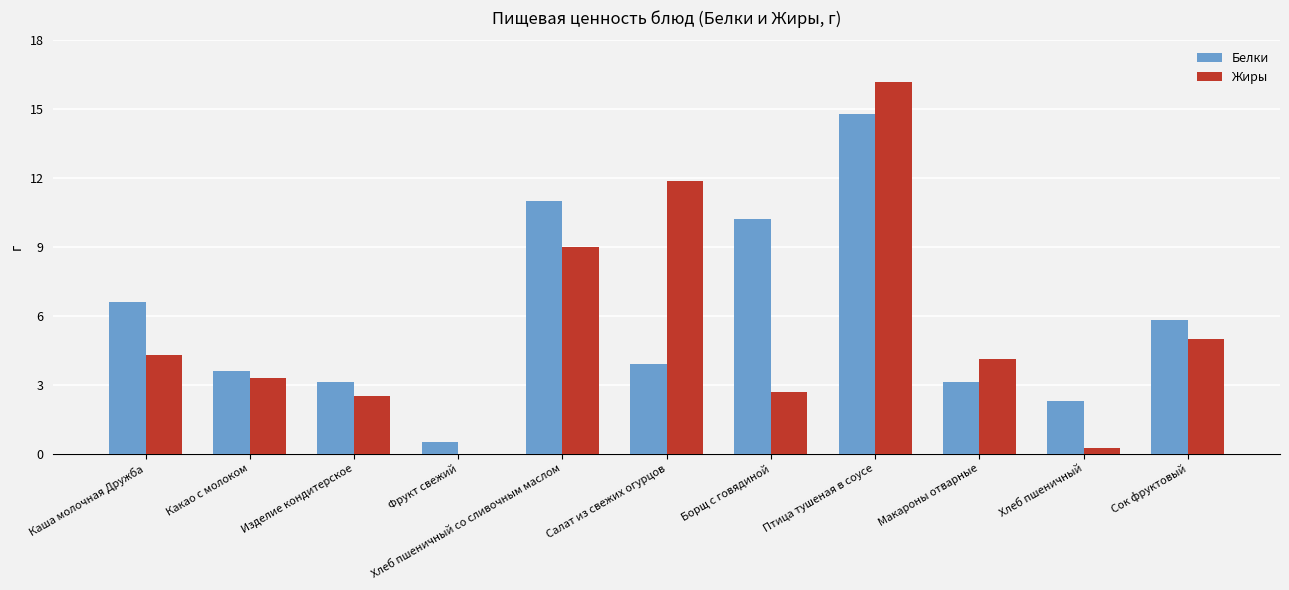

What are all the series names shown in the legend?

Белки, Жиры